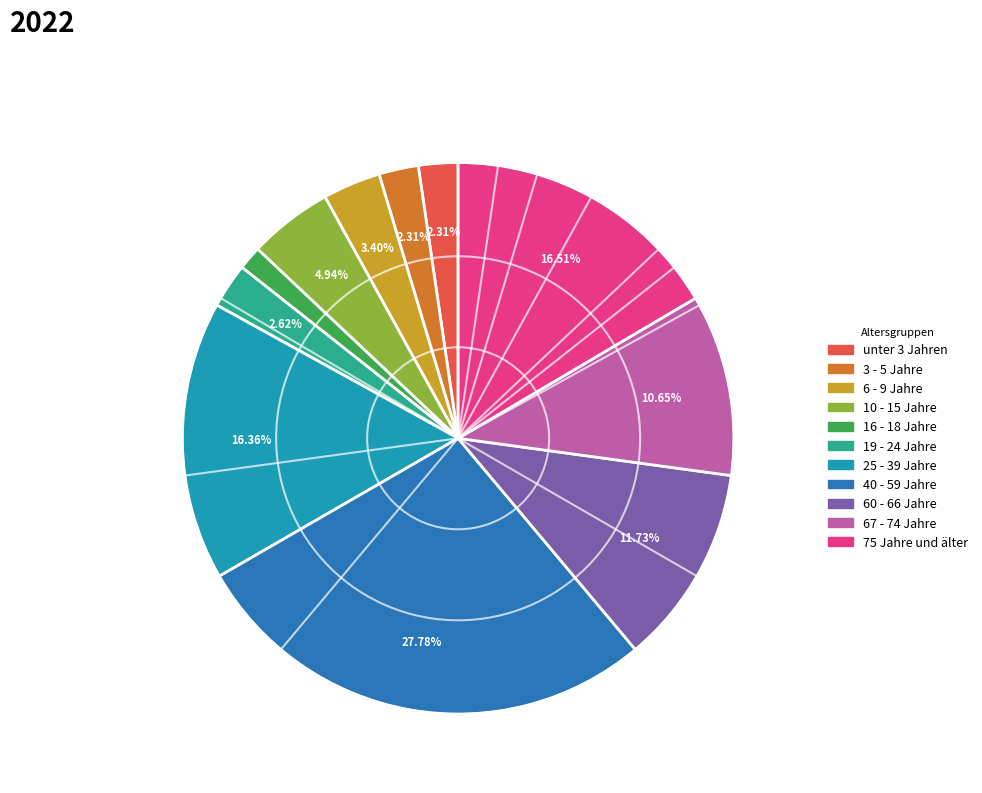

What is the smallest slice in the pie chart?

16 - 18 Jahre